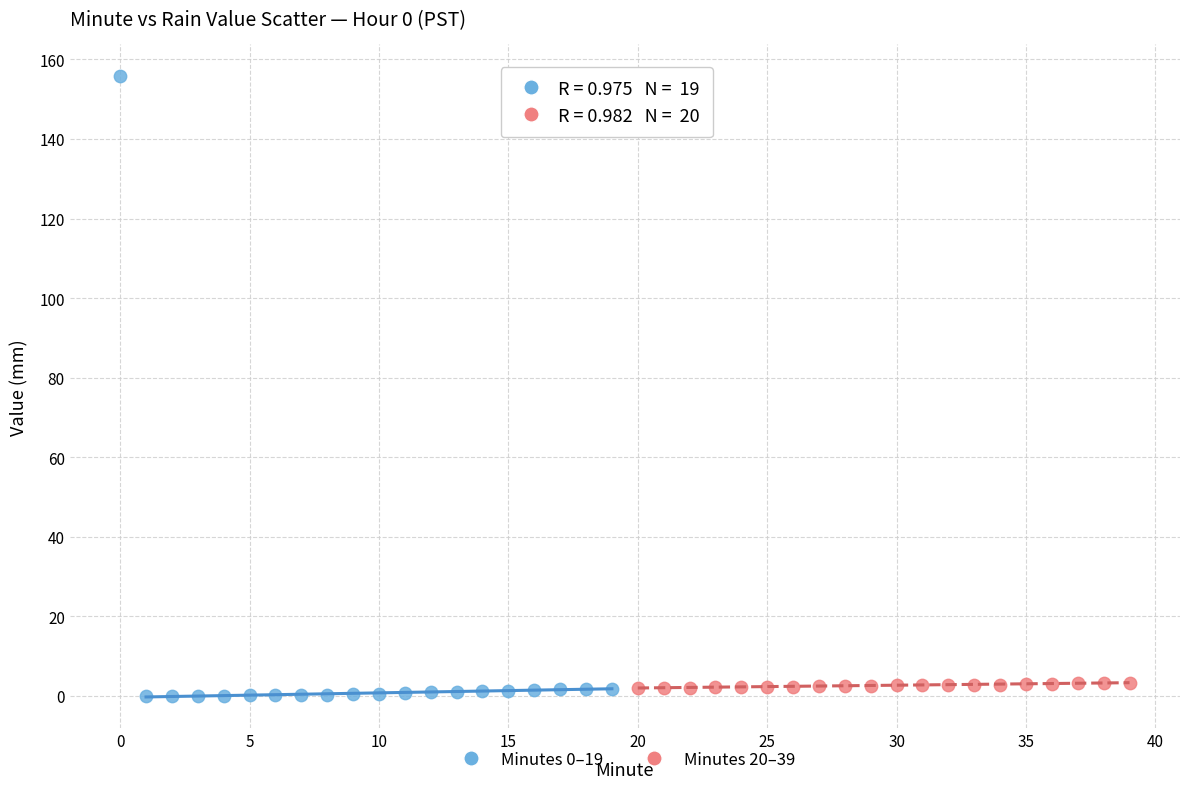

Which series has the widest spread of Y values?

Minutes 0–19